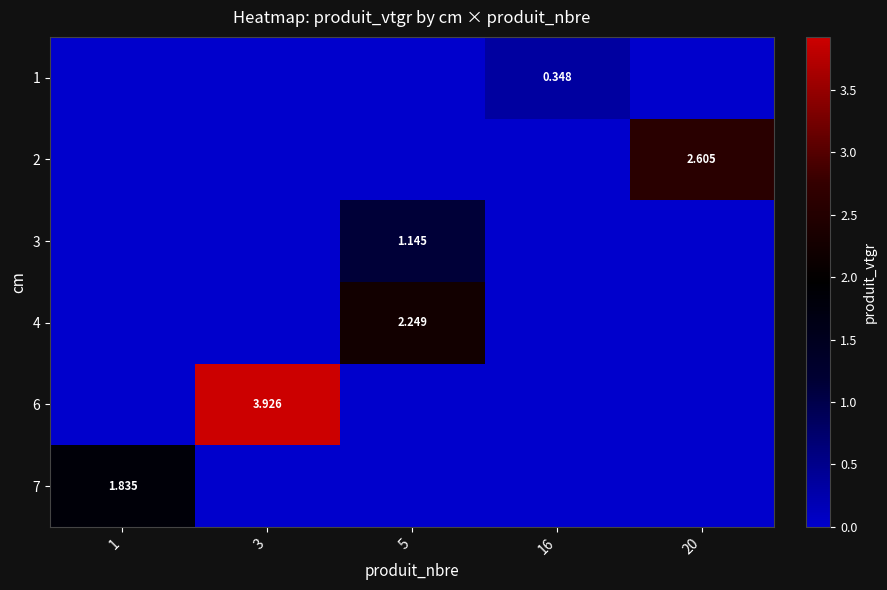

What is the total value across all series at 1?

1.8